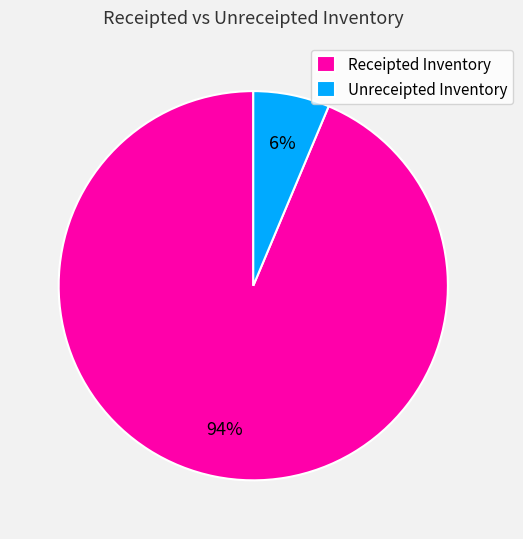

The Receipted Inventory slice represents 85% of the pie. True or false?

False